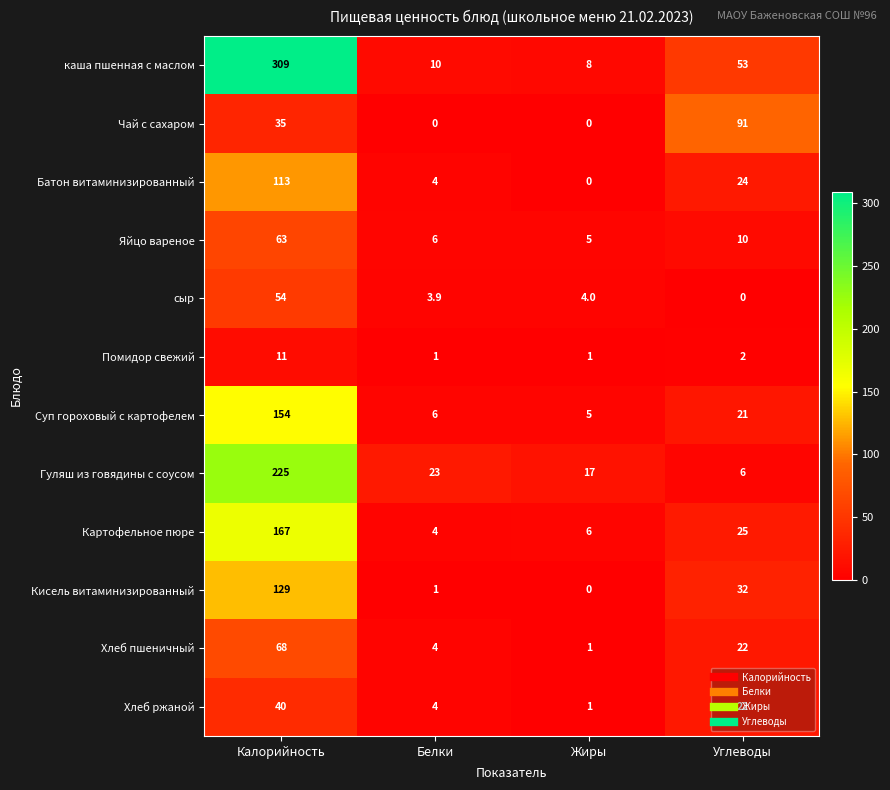

At which label does Хлеб пшеничный reach its minimum?

Жиры